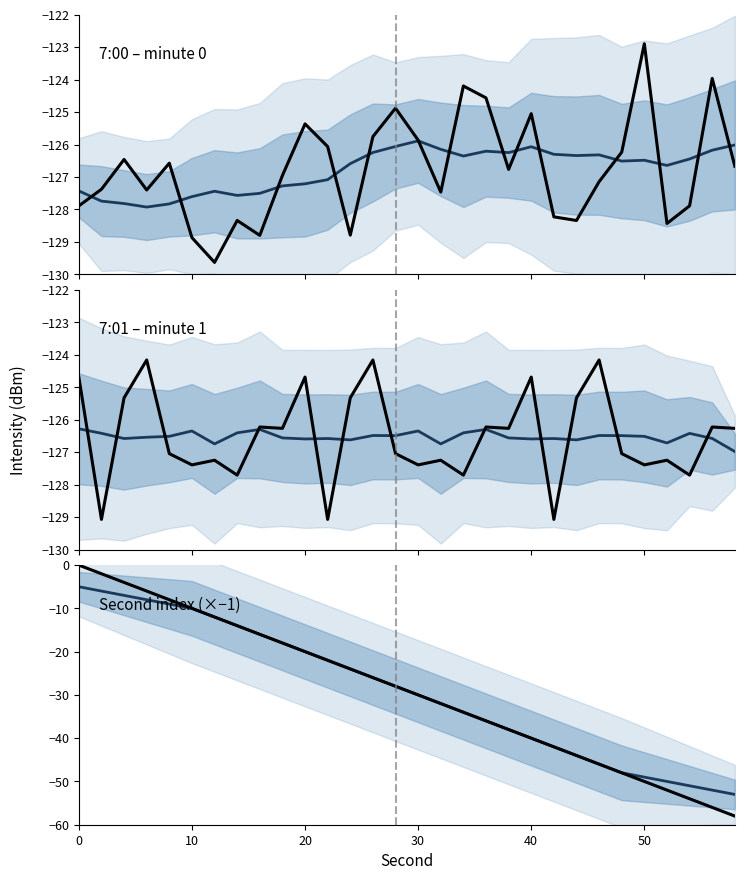

How many negative values does the Second index (×−1) series have?

29